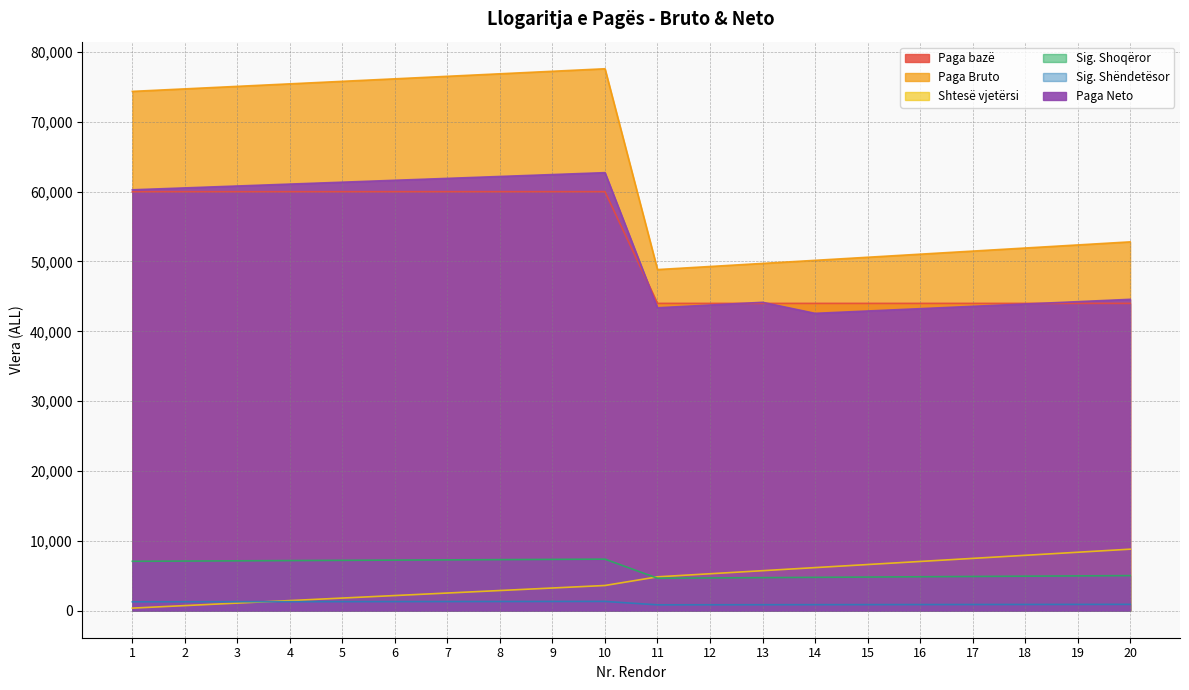

Count the number of categories in the chart.

20